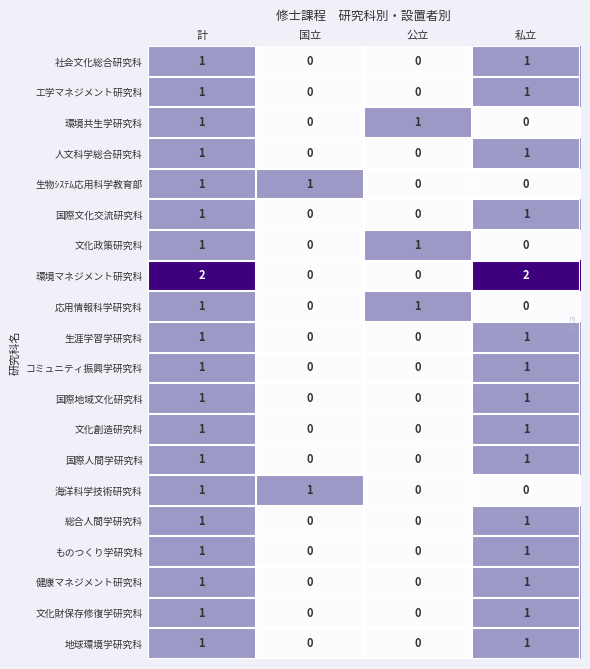

True or false: 健康マネジメント研究科 has a value of 0 at 公立.

True